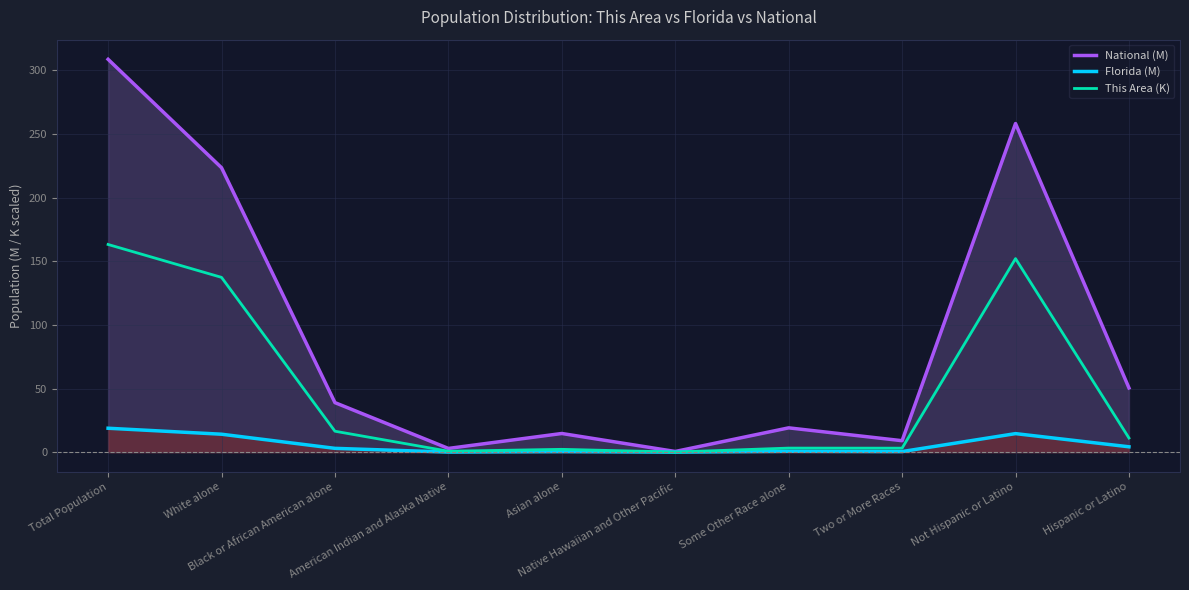

Rank the series by their average value, from highest to lowest.

National (M), This Area (K), Florida (M)